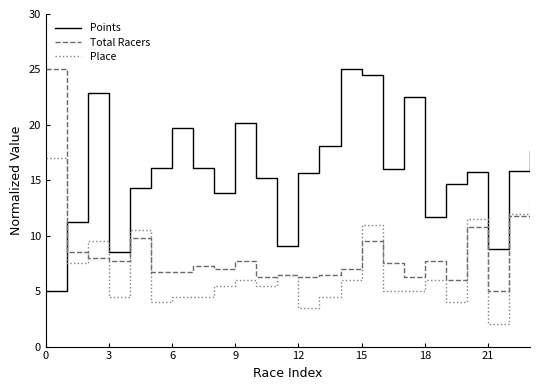

How many lines are shown in the chart?

3